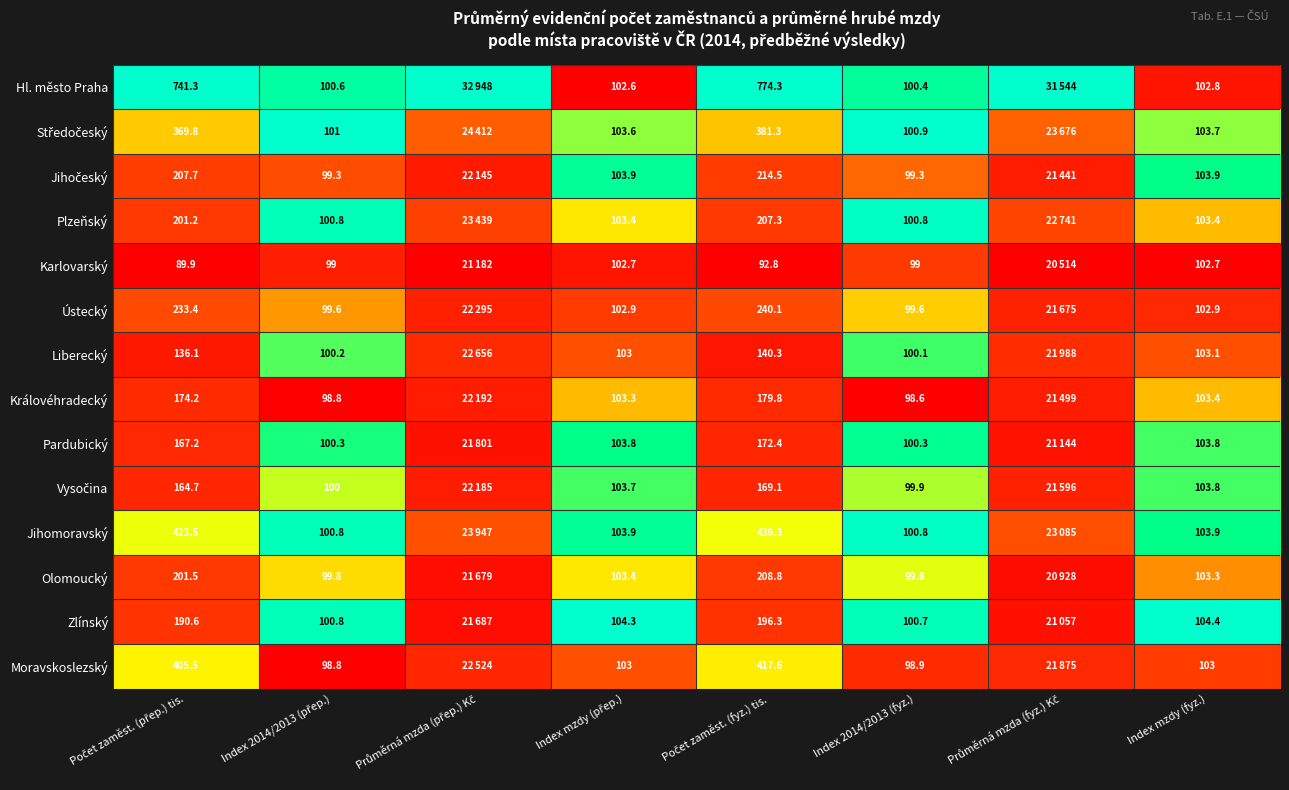

The Vysočina series shows 0.1 at Průměrná mzda (fyz.) Kč. True or false?

False